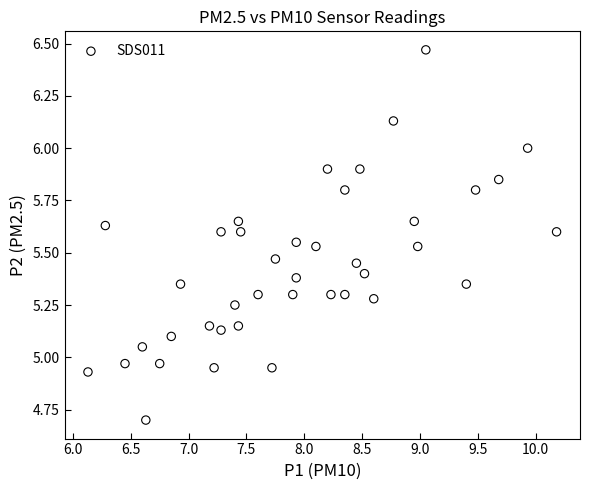

What is the range of Y values (max minus min)?

1.8